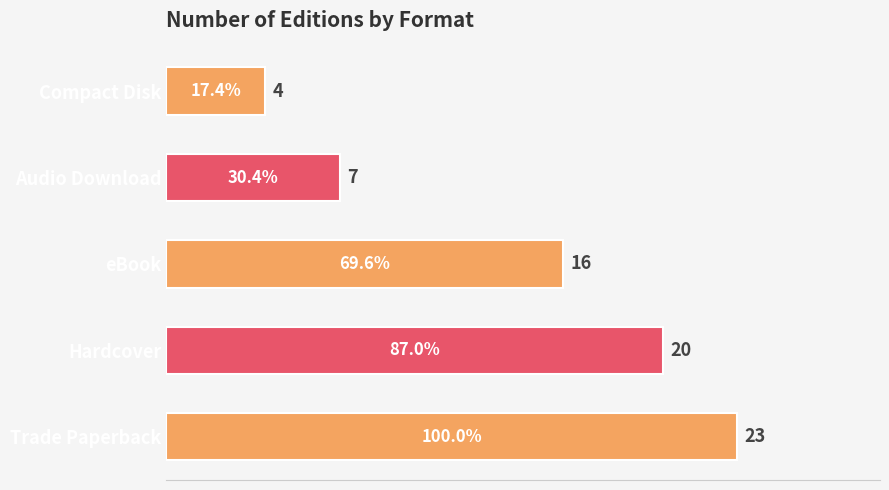

The value at eBook is 23. True or false?

False